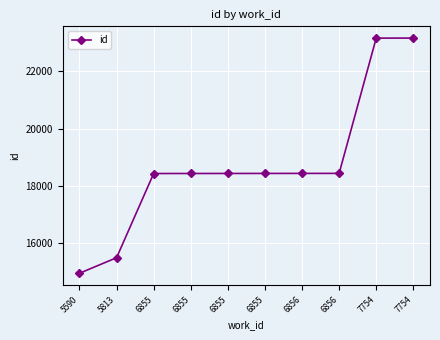

How many values are below 18435?

5